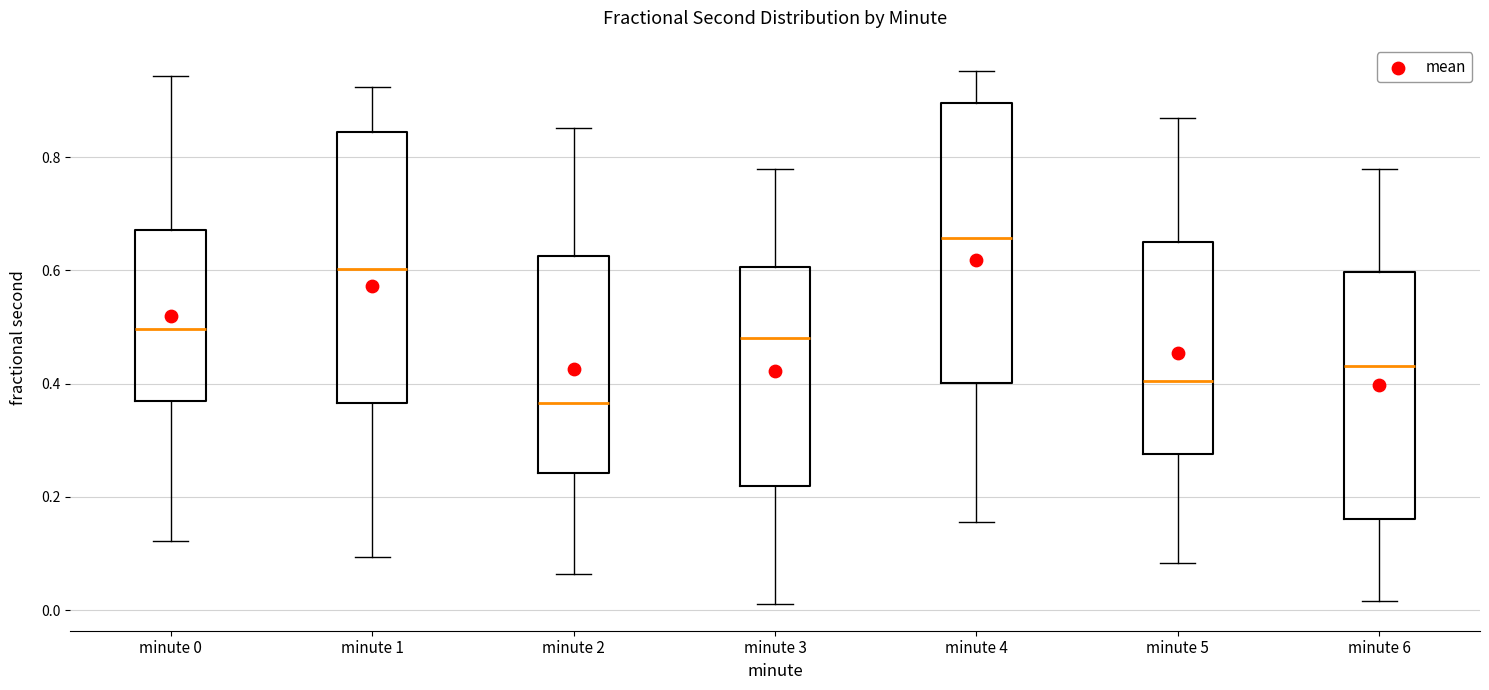

Which box has the lowest median line?

minute 2